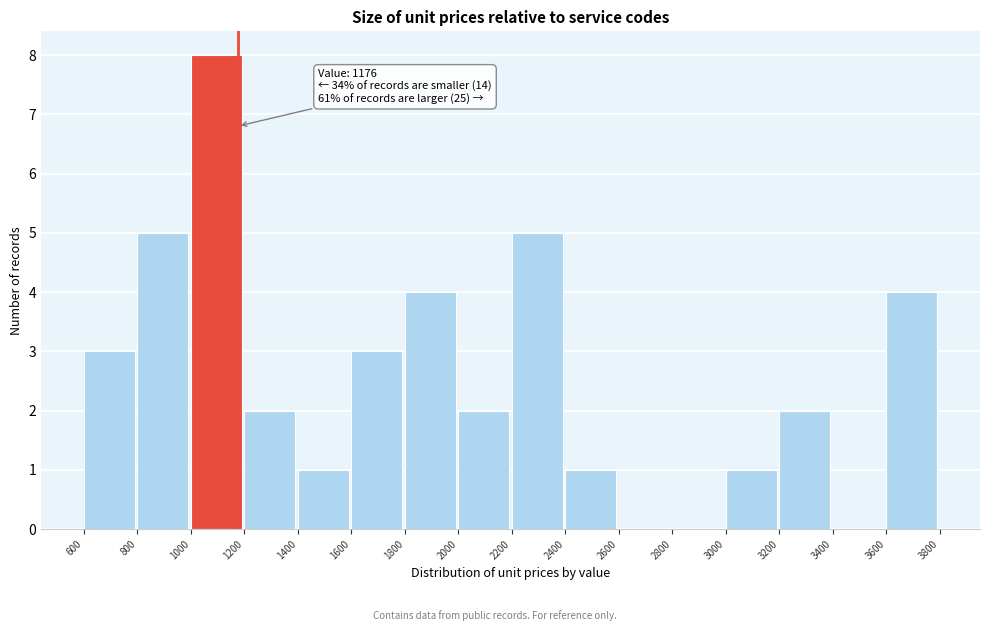

Which range on the x-axis has the tallest bar?

1000 to 1200